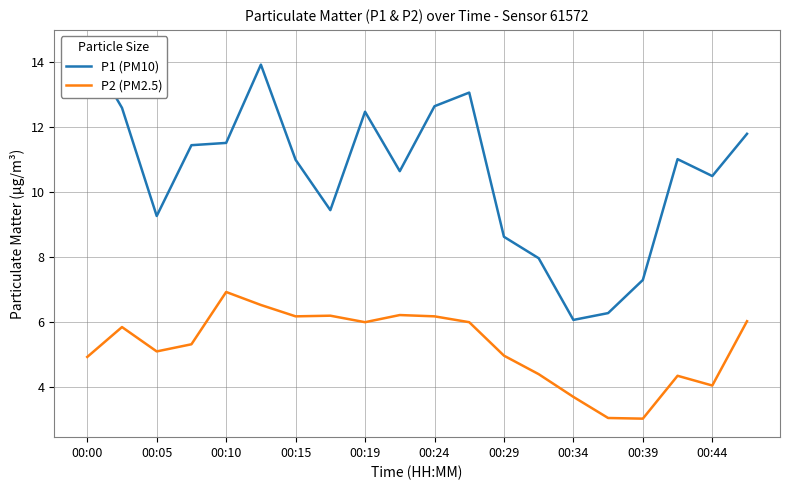

What is the lowest value of the P2 (PM2.5) series?

3.0